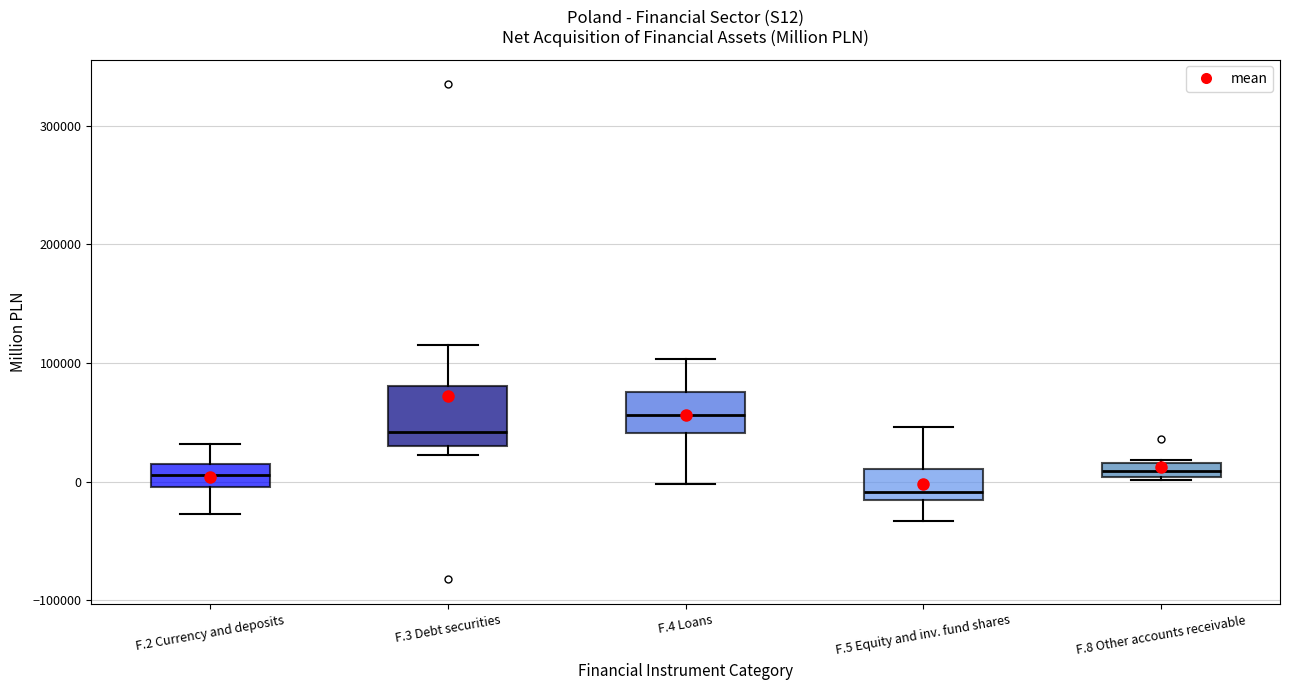

Where is the lower edge of the box for F.8 Other accounts receivable on the y-axis? The values are not printed on the chart, so give them approximately, as read against the axis.

0